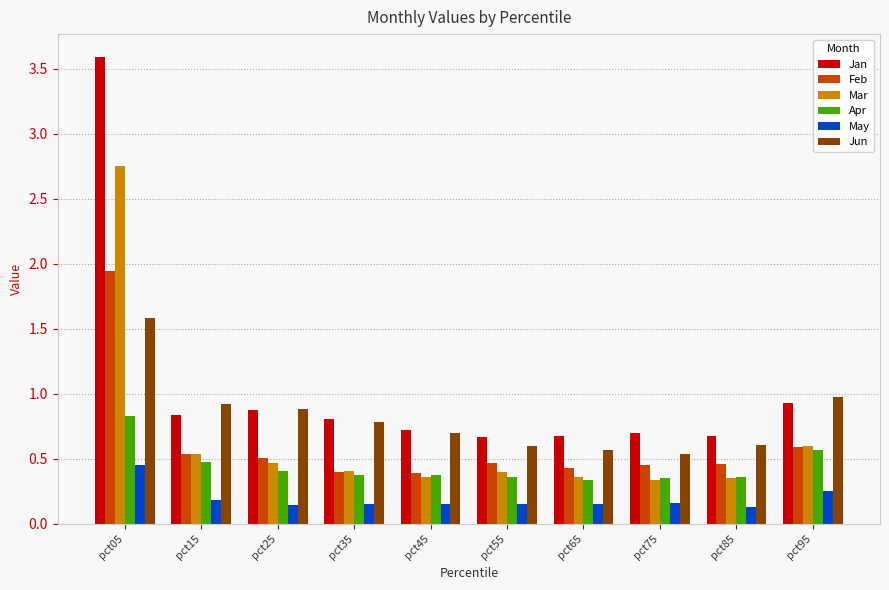

What are all the series names shown in the legend?

Jan, Feb, Mar, Apr, May, Jun